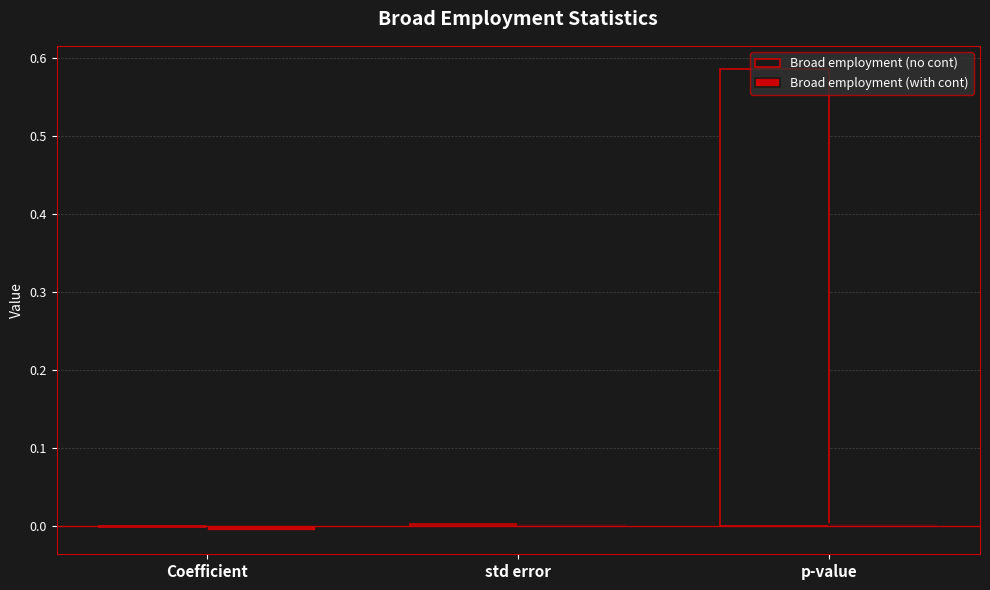

Between Coefficient and p-value, which series saw the biggest shift?

Broad employment (no cont)